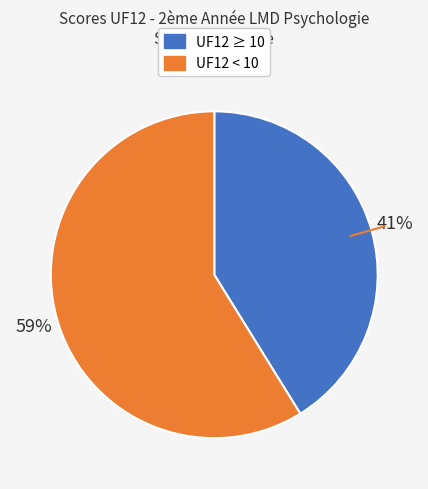

To the nearest percent, what is the average slice percentage?

50%